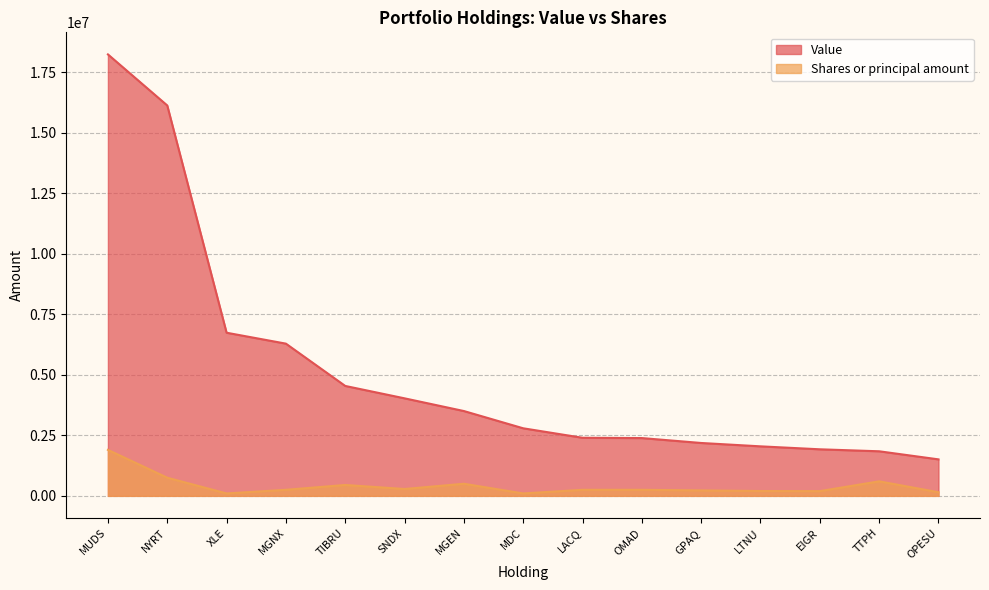

At which label does Shares or principal amount first exceed 250000?

MUDS